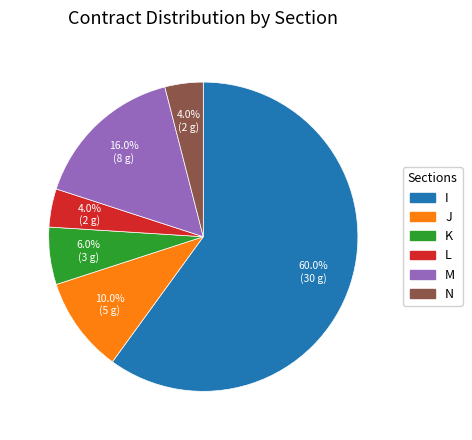

To the nearest percent, what portion does N represent?

4%